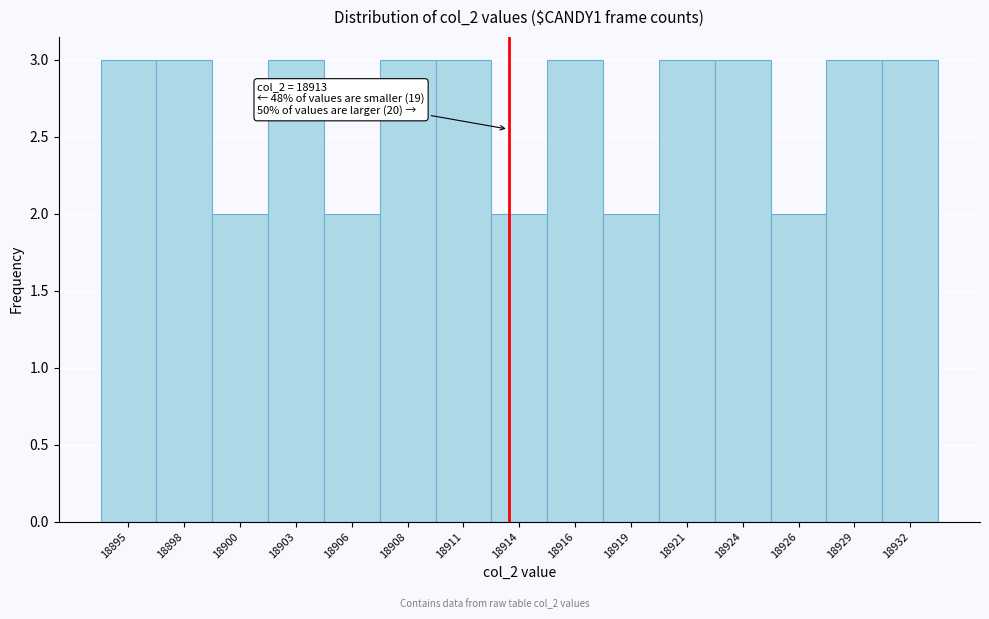

Reading left to right, what are all the values shown in this chart?

3	3	2	3	2	3	3	2	3	2	3	3	2	3	3